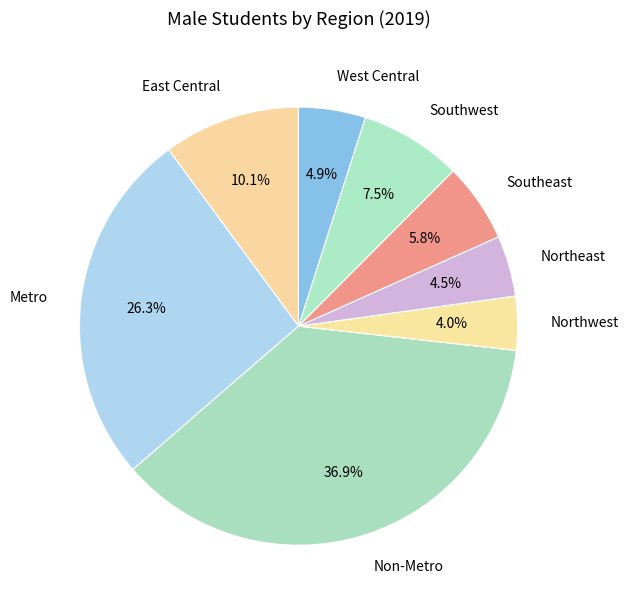

Which category has the smallest portion of the pie?

Northwest